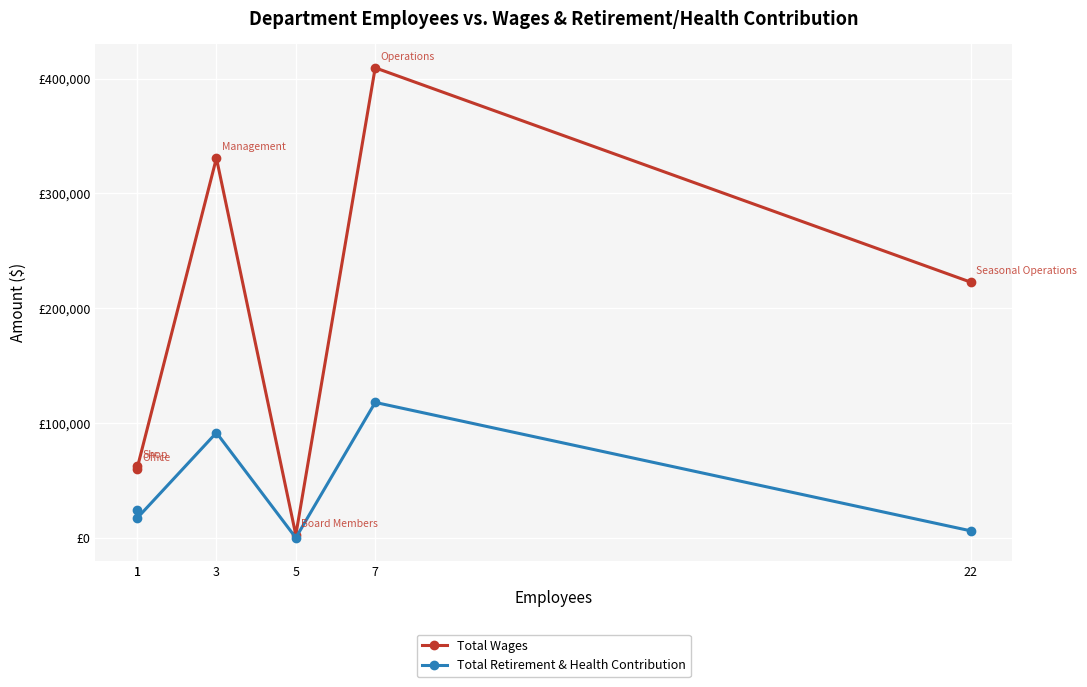

List the series in order of their peak value, lowest first.

Total Retirement & Health Contribution, Total Wages